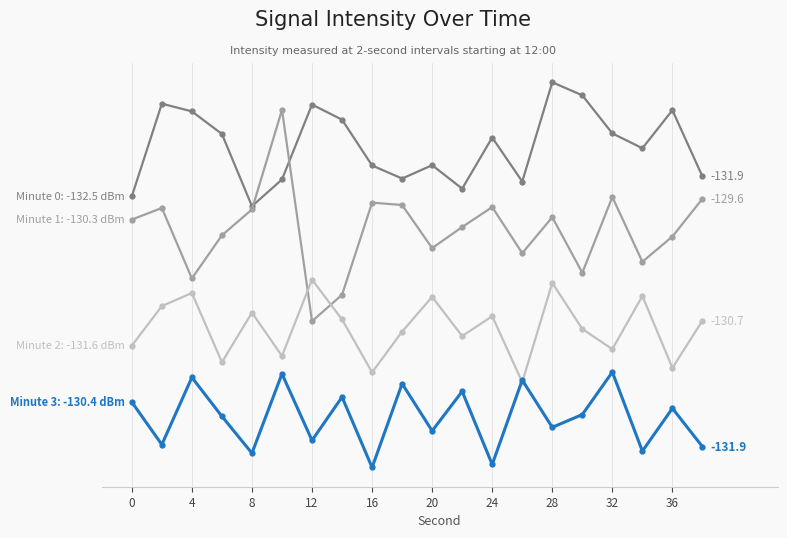

Reading left to right, list all the values displayed in this chart.

Minute 0: -126.5	-123.4	-123.7	-124.4	-126.9	-126.0	-123.4	-123.9	-125.5	-125.9	-125.5	-126.3	-124.6	-126.0	-122.7	-123.1	-124.4	-124.9	-123.6	-125.9
Minute 1: -127.3	-126.9	-129.3	-127.8	-127.0	-123.6	-130.7	-129.8	-126.7	-126.8	-128.3	-127.6	-126.9	-128.4	-127.2	-129.1	-126.6	-128.7	-127.9	-126.6
Minute 2: -131.6	-130.2	-129.8	-132.1	-130.4	-131.9	-129.3	-130.7	-132.4	-131.1	-129.9	-131.2	-130.6	-132.8	-129.4	-131.0	-131.7	-129.9	-132.3	-130.7
Minute 3: -133.4	-134.9	-132.6	-133.9	-135.2	-132.5	-134.7	-133.3	-135.7	-132.8	-134.4	-133.1	-135.6	-132.7	-134.3	-133.9	-132.4	-135.1	-133.7	-134.9